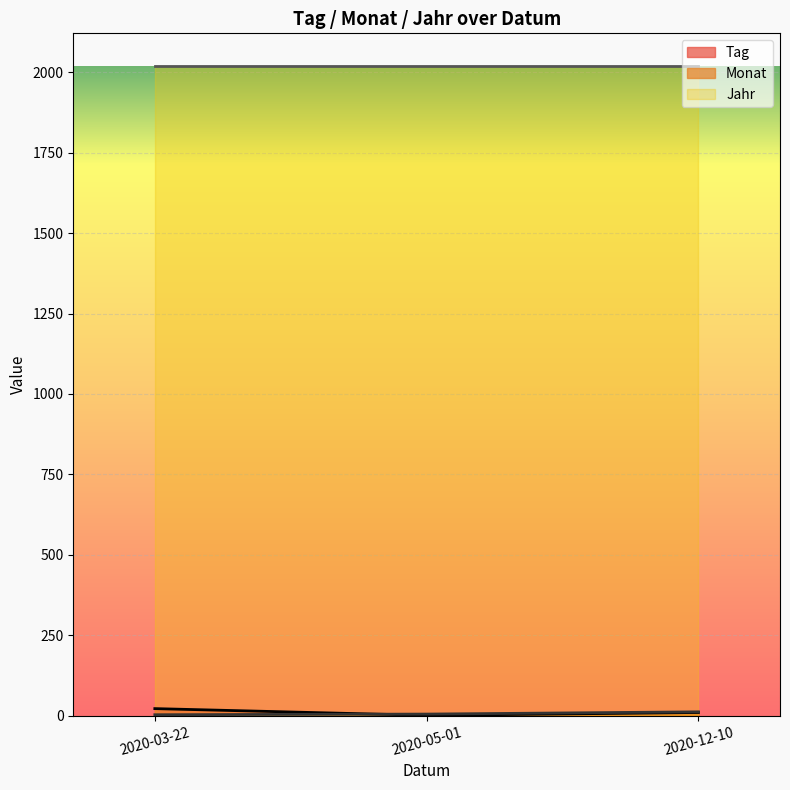

What is the value of the Monat point at the 3rd from the left?

12